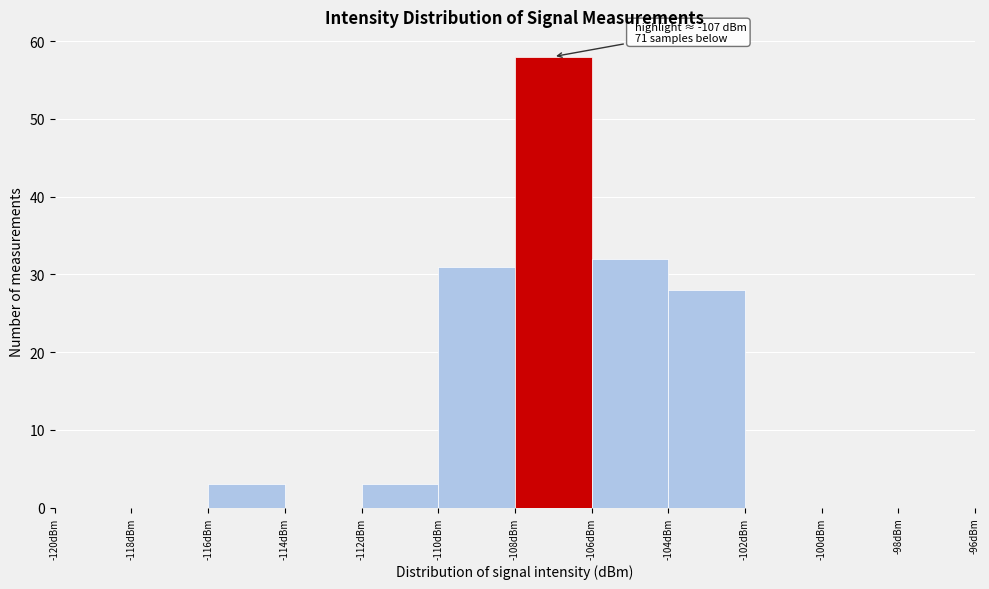

Which range on the x-axis has the tallest bar?

-108 to -106